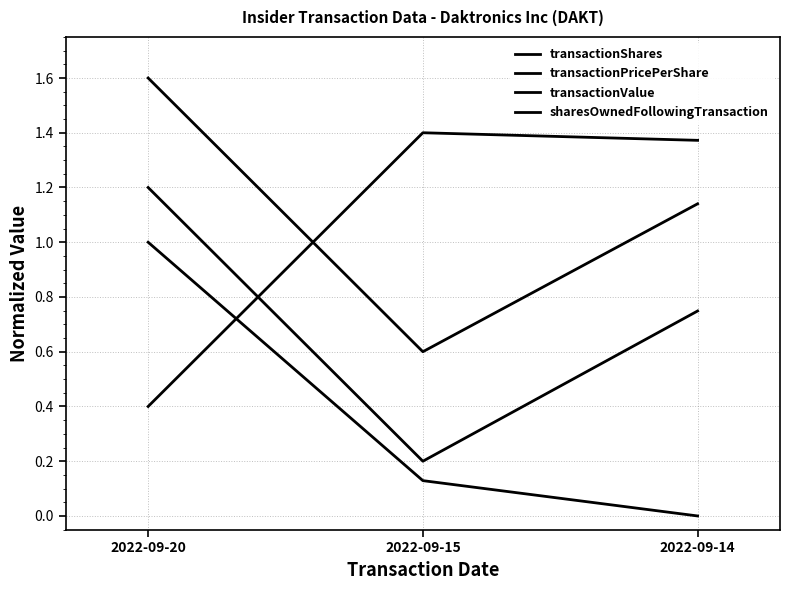

Which series has the widest spread of values?

transactionShares